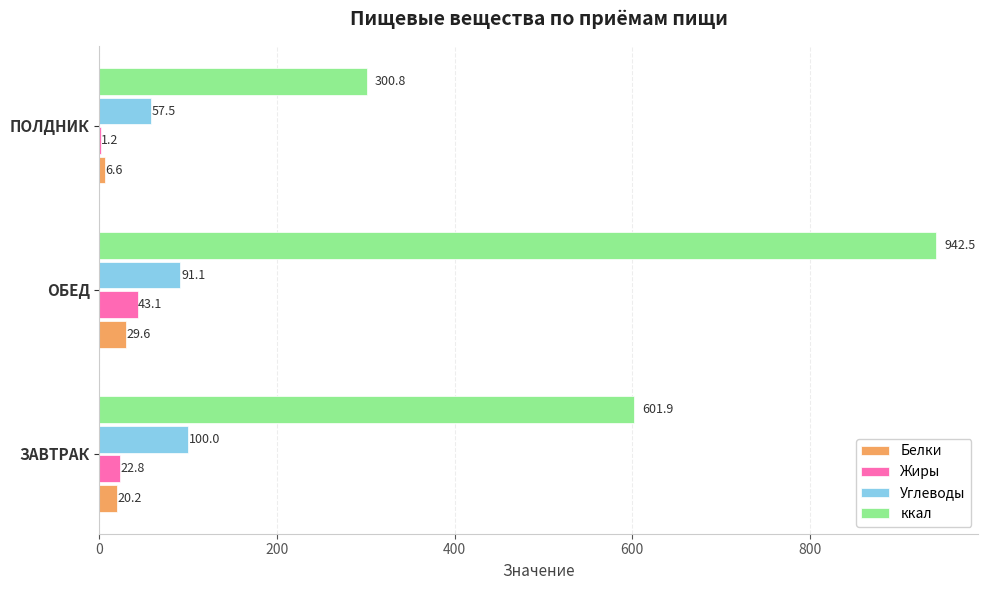

What is the highest value of the Белки series?

29.6